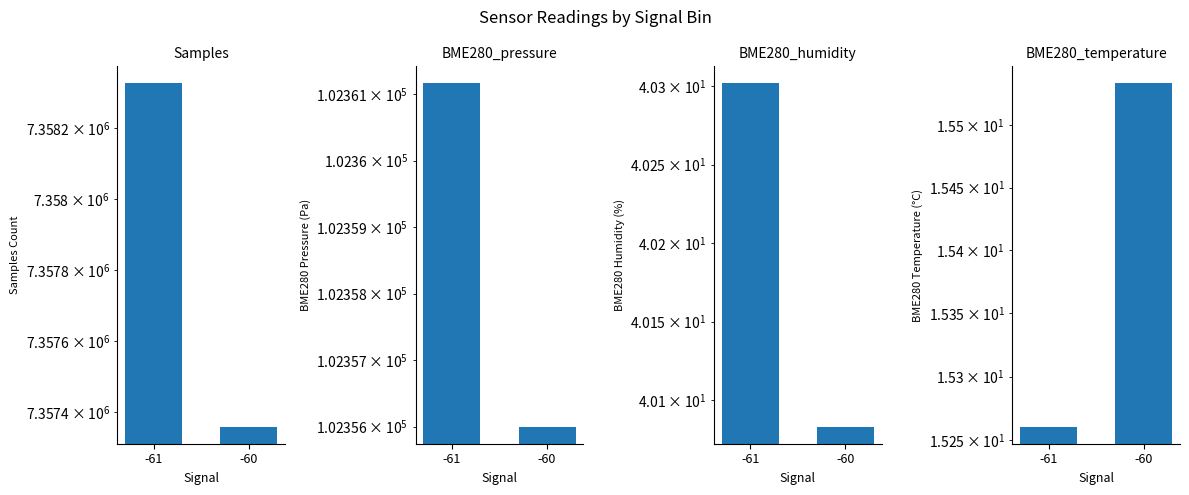

Does the chart contain any negative values?

No